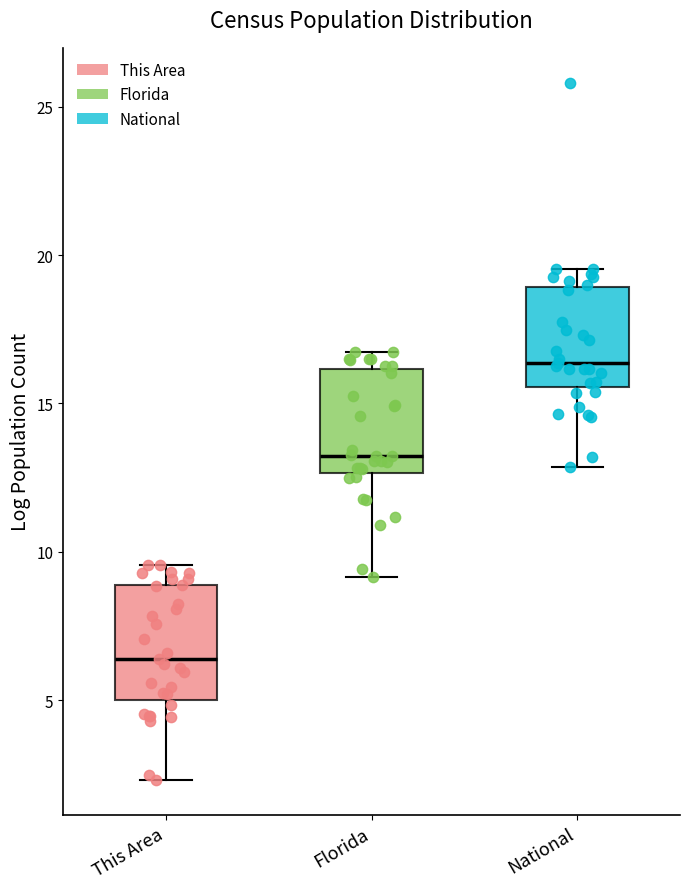

Reading left to right, transcribe this box plot: for each box, give where its median line is, the range the box spans, and where its two whiskers end, as read against the y-axis. The values are not printed on the chart, so give them approximately, as read against the axis.

This Area: median 6.5, box 5.0 to 9.0, whiskers 2.5 to 9.5
Florida: median 13.0, box 12.5 to 16.0, whiskers 9.0 to 16.5
National: median 16.5, box 15.5 to 19.0, whiskers 13.0 to 19.5